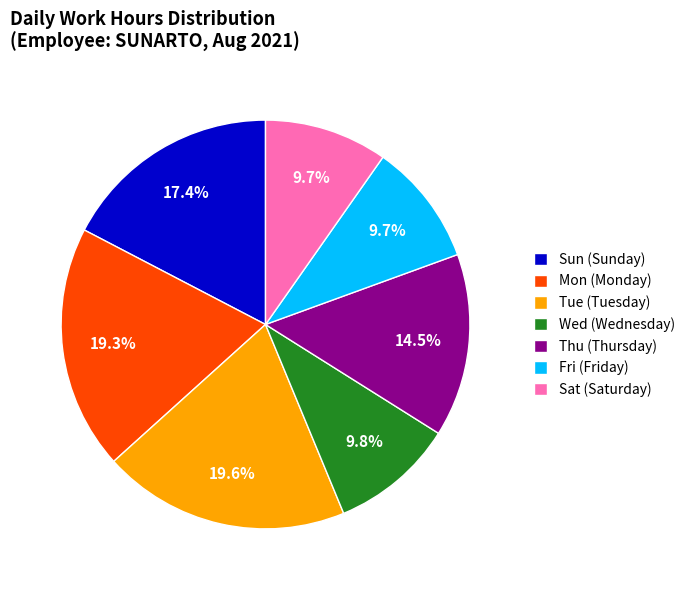

How many segments does this pie chart have?

7